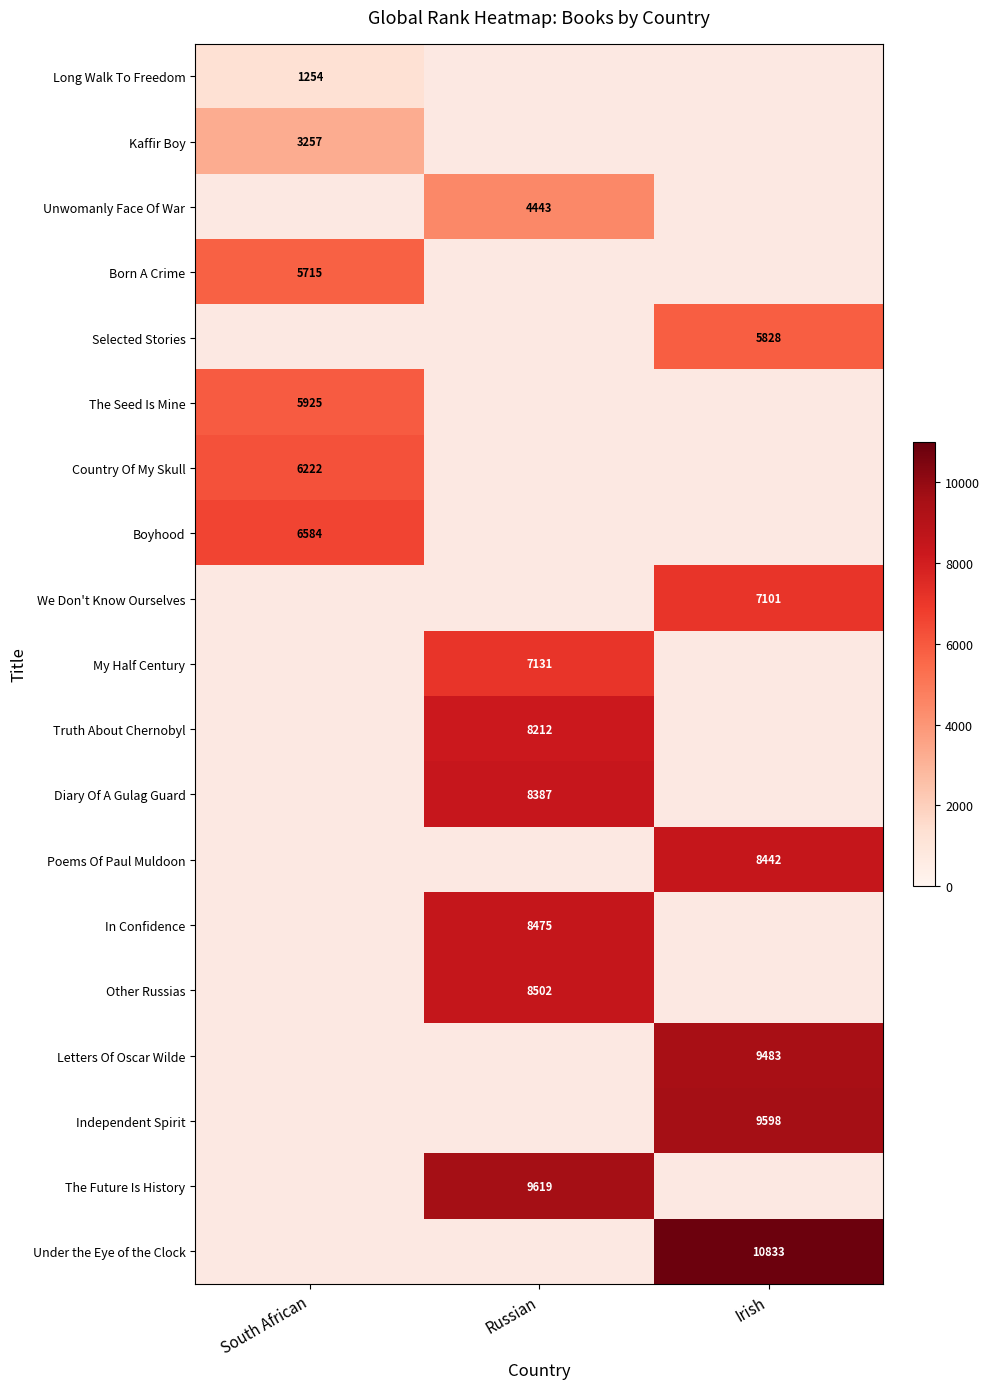

The value of Selected Stories at Irish is 10480. True or false?

False